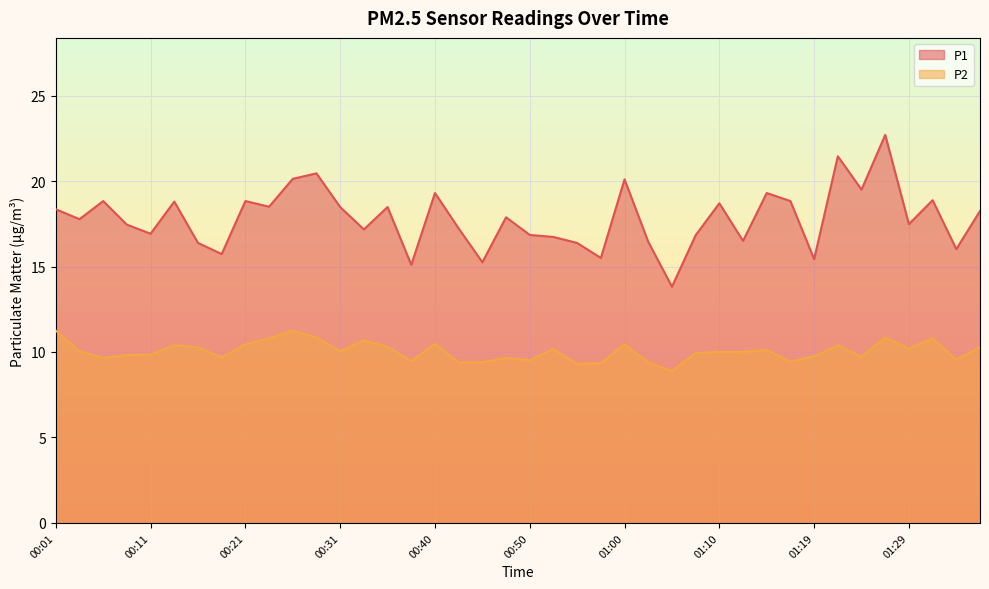

What are all the series names shown in the legend?

P1, P2